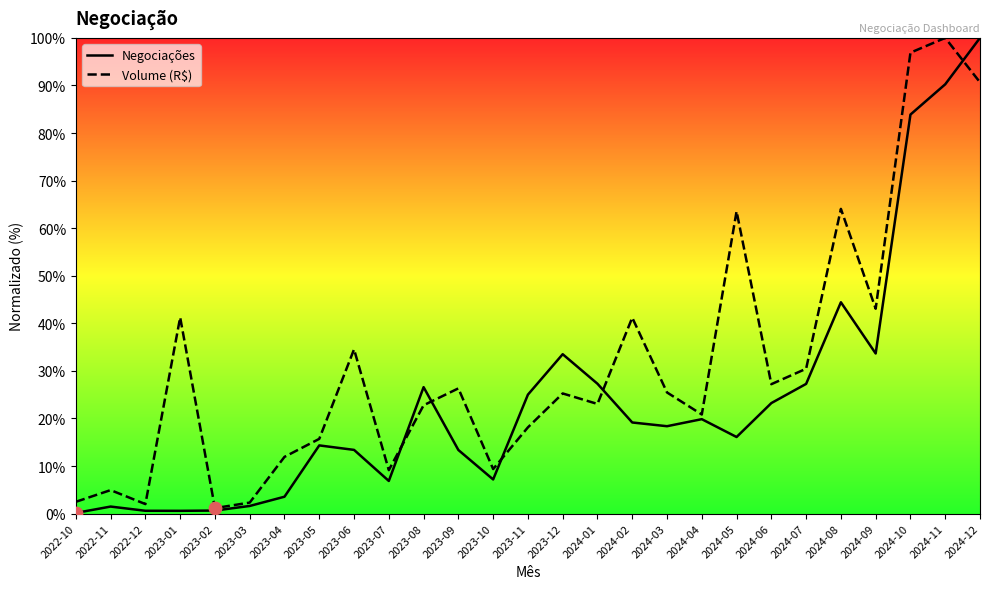

Is the value of Negociações at 2023-11 greater than the value of Volume (R$) at 2024-02?

No